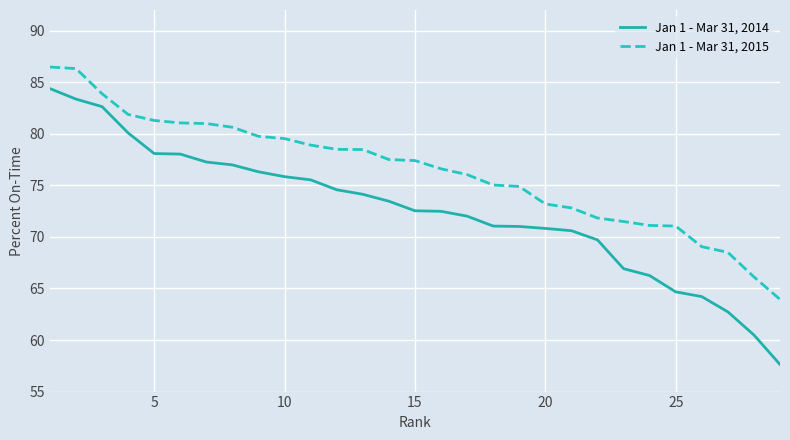

What is the maximum value for Jan 1 - Mar 31, 2014?

84.4